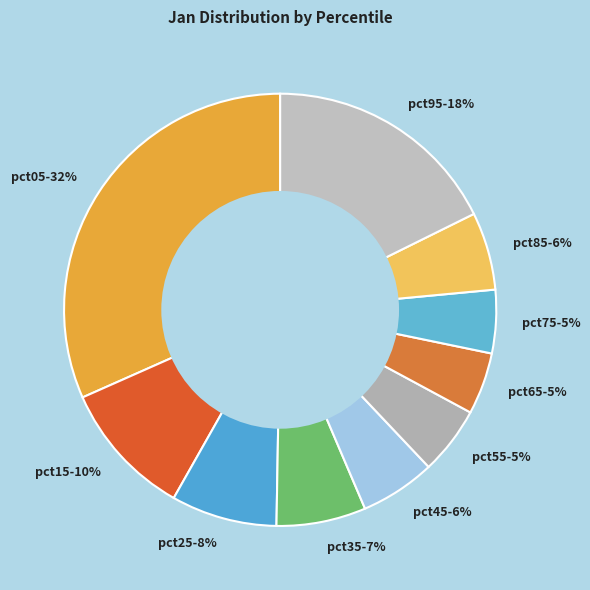

How many slices are in this pie chart?

10